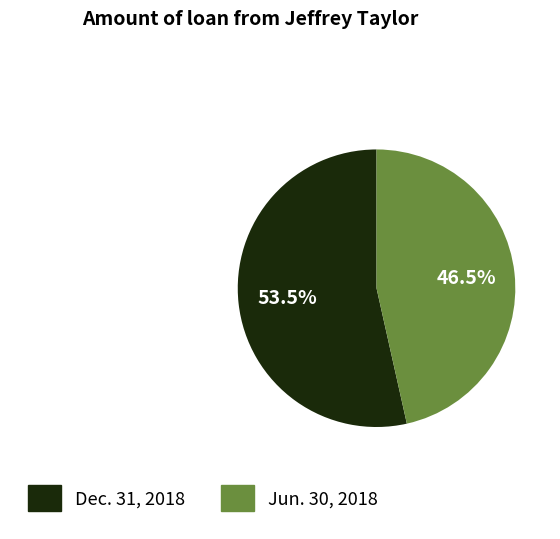

Which category accounts for the majority?

Dec. 31, 2018